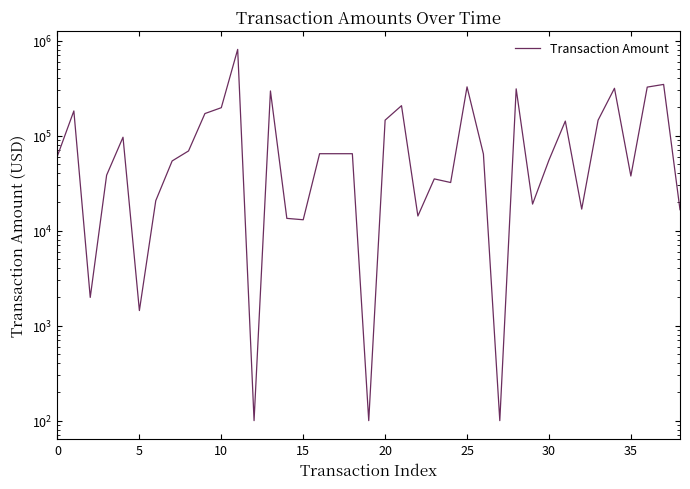

At which label is the value closest to 403290?

37